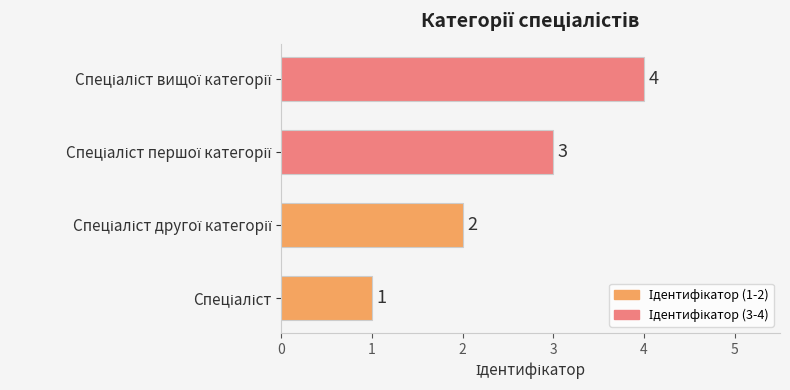

What is the sum of all values?

10